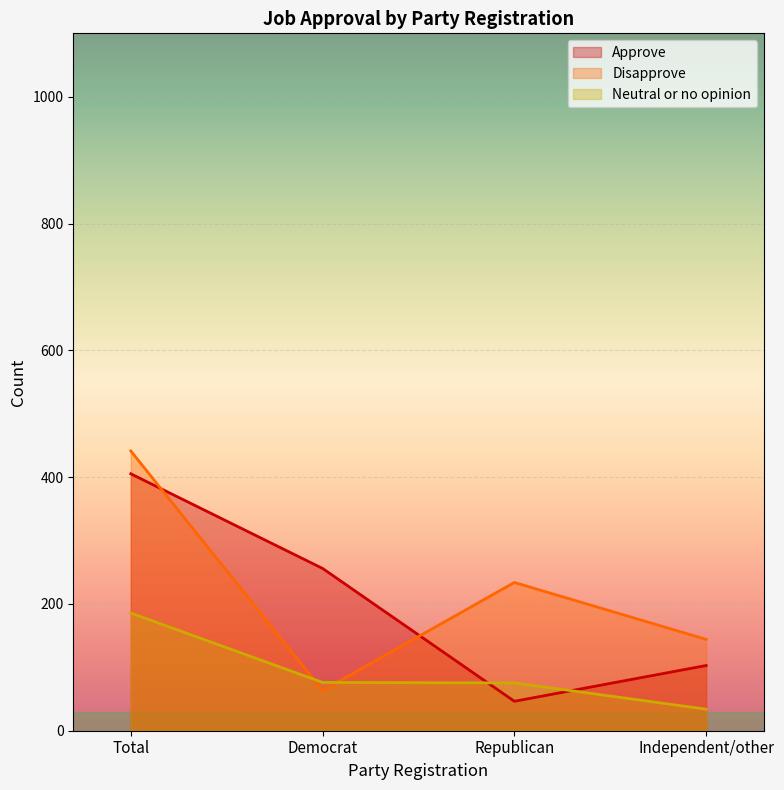

Which series has the largest range (max minus min)?

Disapprove